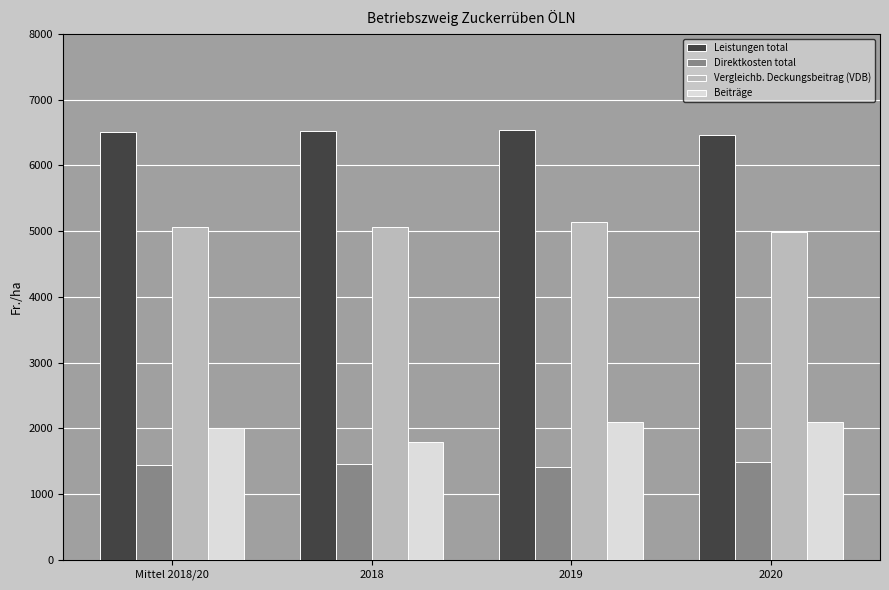

What is the difference between the highest and lowest values at 2020?

4984.8